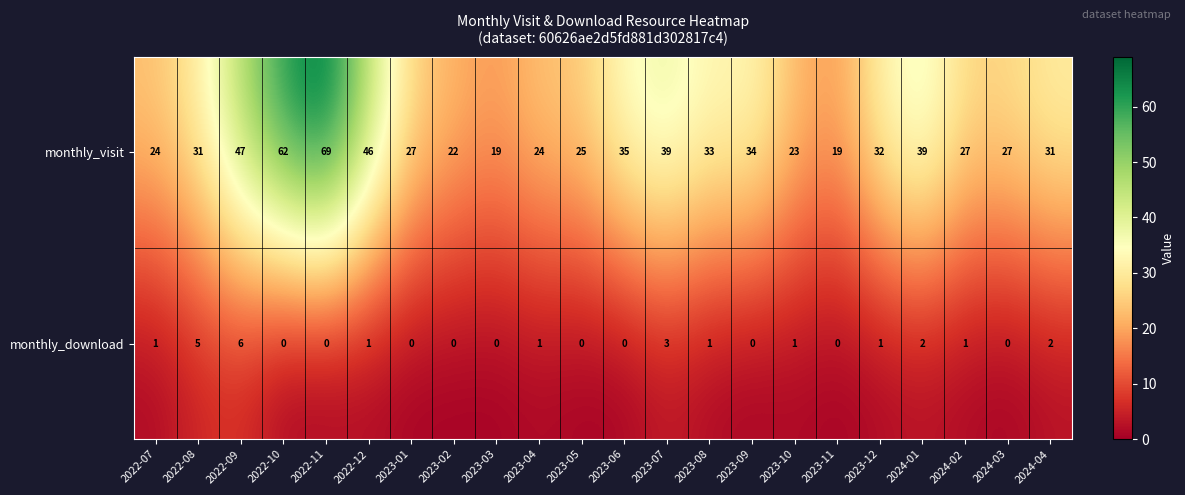

What is the total value across all series at 2023-11?

19